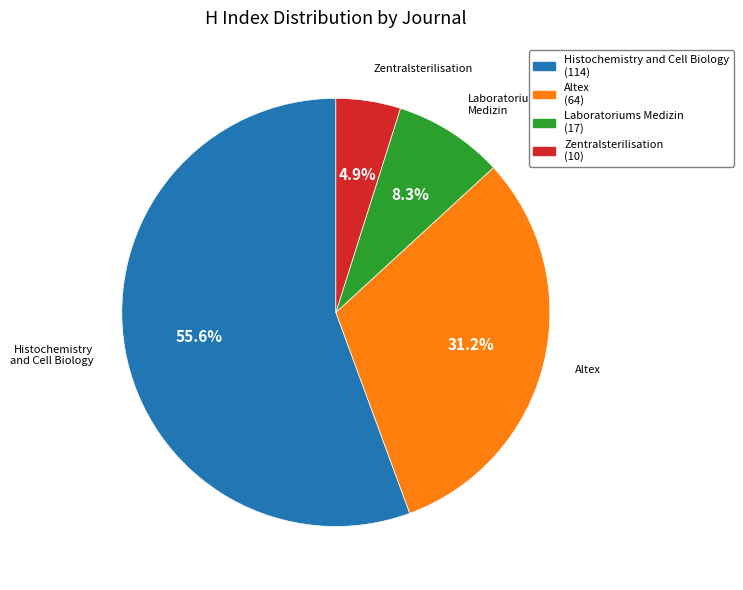

Count the number of slices in the pie.

4